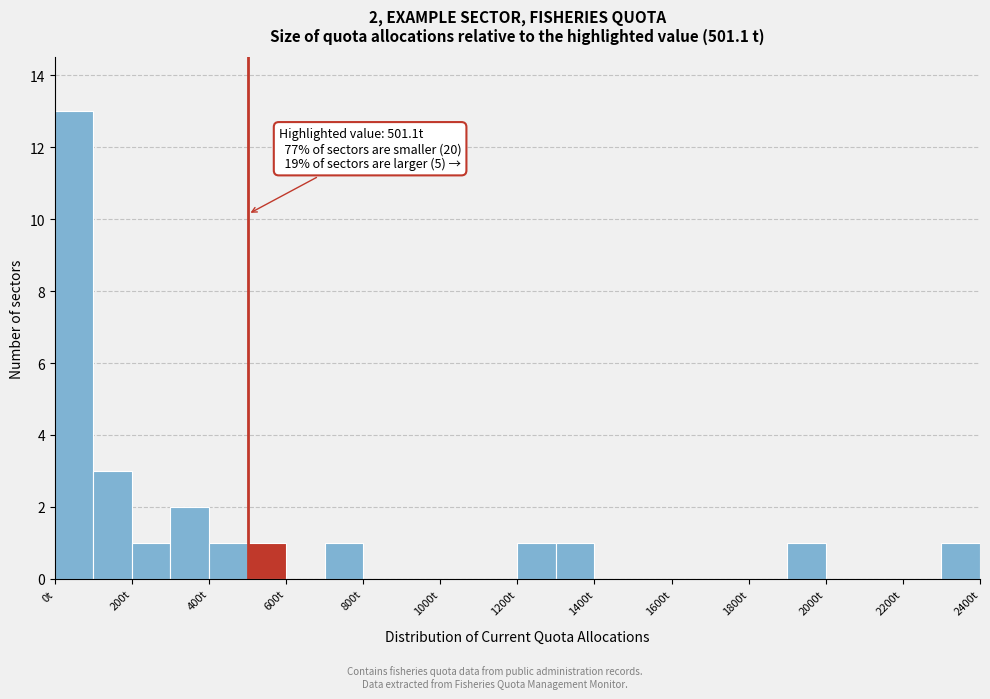

Which range on the x-axis has the tallest bar?

0 to 100